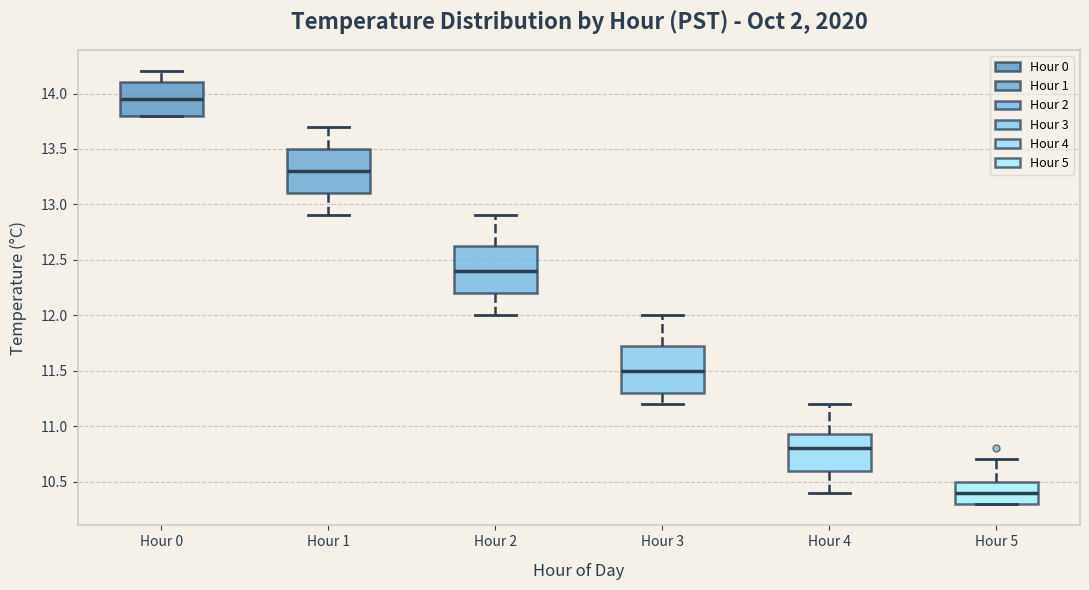

Reading left to right, read every box against the y-axis: the position of its median line, the range the box covers, and the ends of its whiskers. The values are not printed on the chart, so give them approximately, as read against the axis.

Hour 0: median 13.95, box 13.80 to 14.10, whiskers 13.80 to 14.20
Hour 1: median 13.30, box 13.10 to 13.50, whiskers 12.90 to 13.70
Hour 2: median 12.40, box 12.20 to 12.65, whiskers 12.00 to 12.90
Hour 3: median 11.50, box 11.30 to 11.75, whiskers 11.20 to 12.00
Hour 4: median 10.80, box 10.60 to 10.95, whiskers 10.40 to 11.20
Hour 5: median 10.40, box 10.30 to 10.50, whiskers 10.30 to 10.70